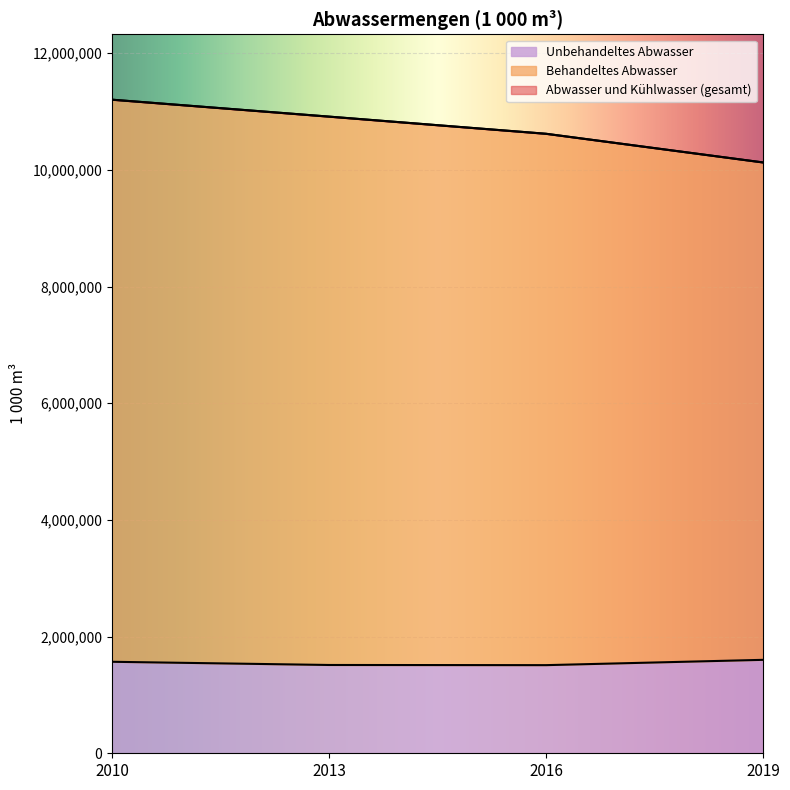

True or false: Unbehandeltes Abwasser and Abwasser und Kühlwasser (gesamt) intersect in this chart.

False